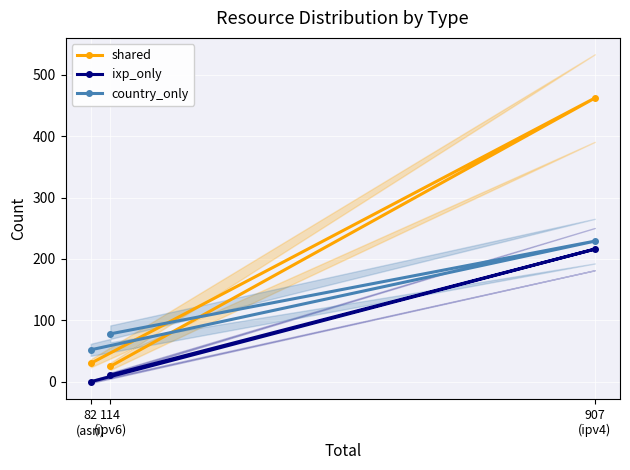

At which category does the chart reach its peak across all series?

907
(ipv4)